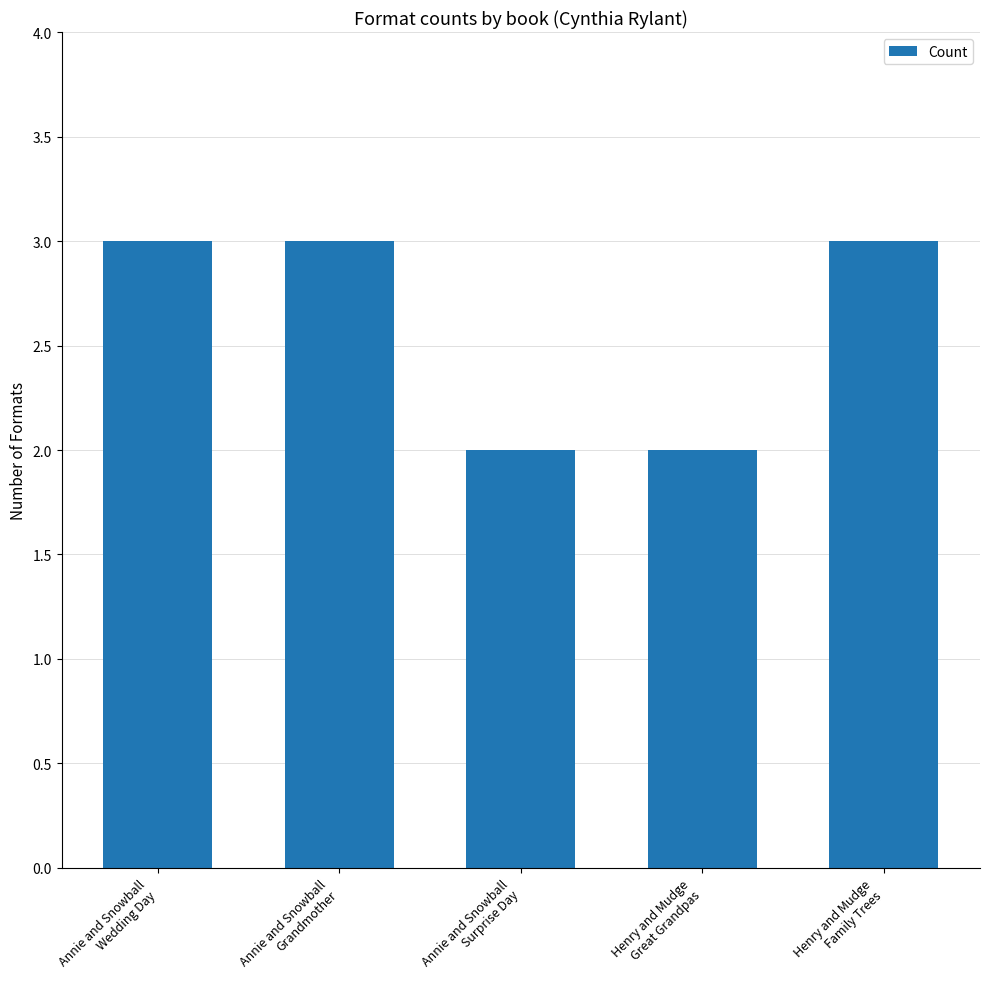

What is the value of the 5th bar from the left?

3